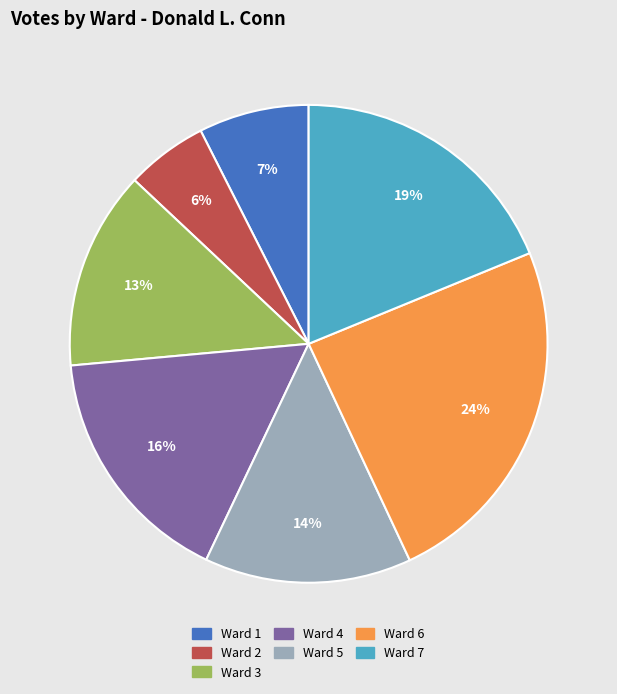

Count the number of slices in the pie.

7